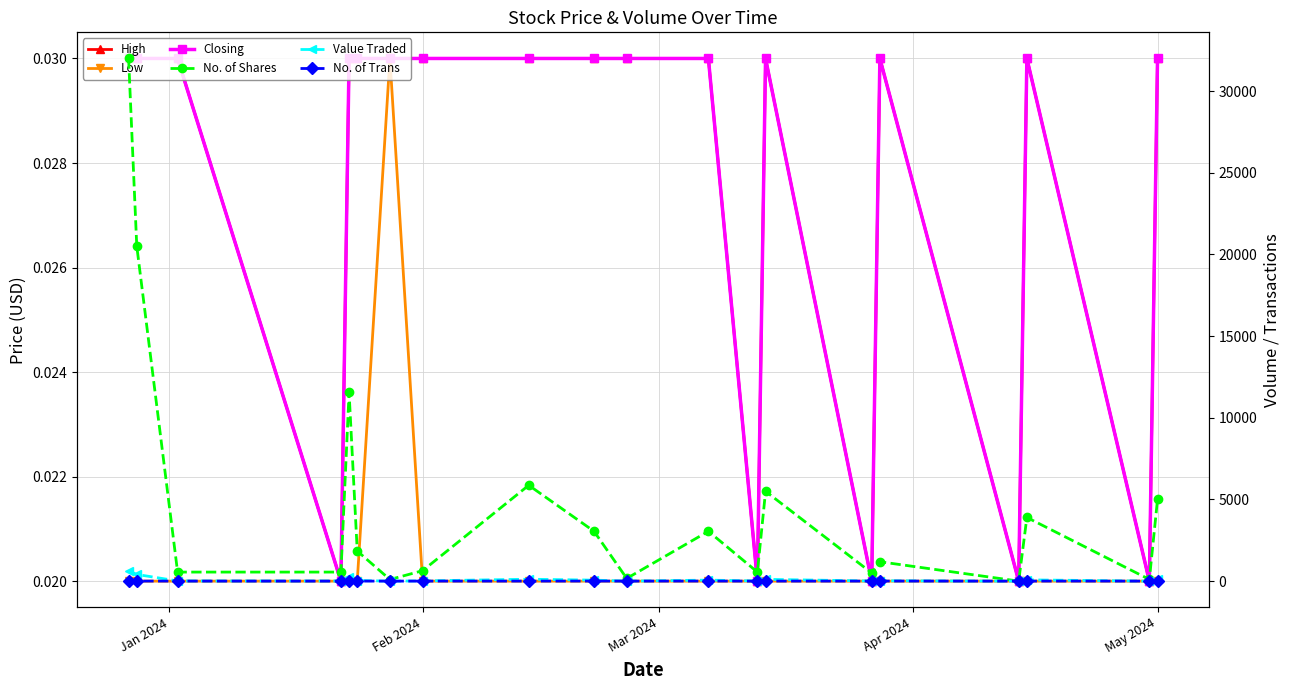

What are all the series names shown in the legend?

High, Low, Closing, No. of Shares, Value Traded, No. of Trans